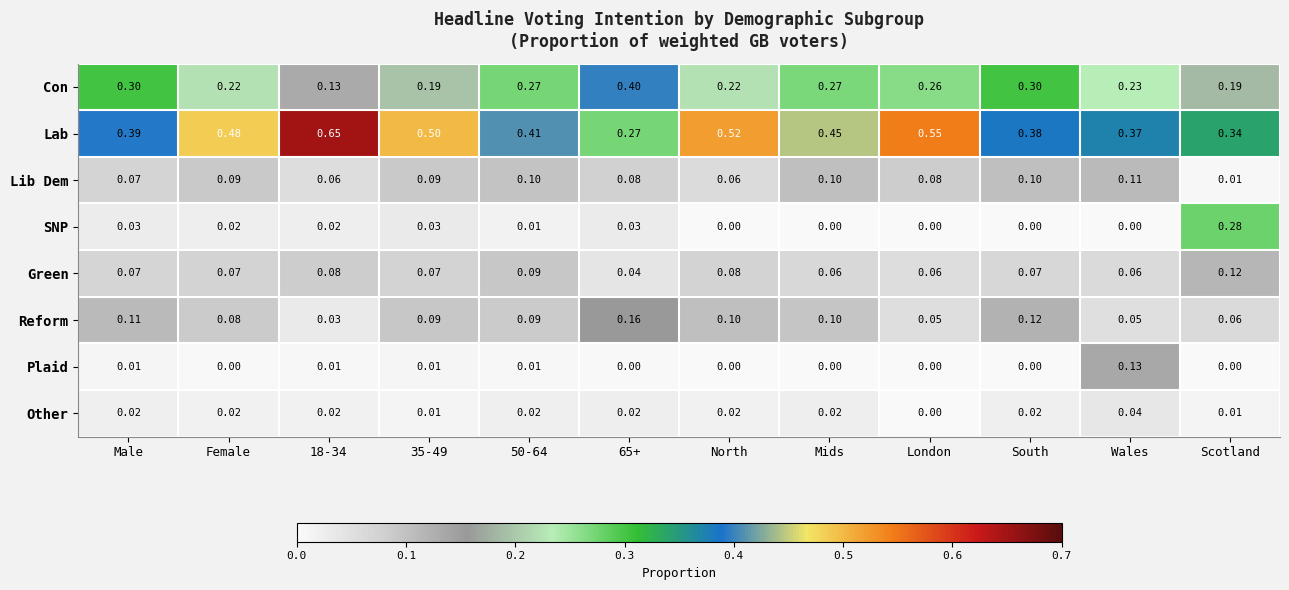

Which series has the largest range (max minus min)?

Lab